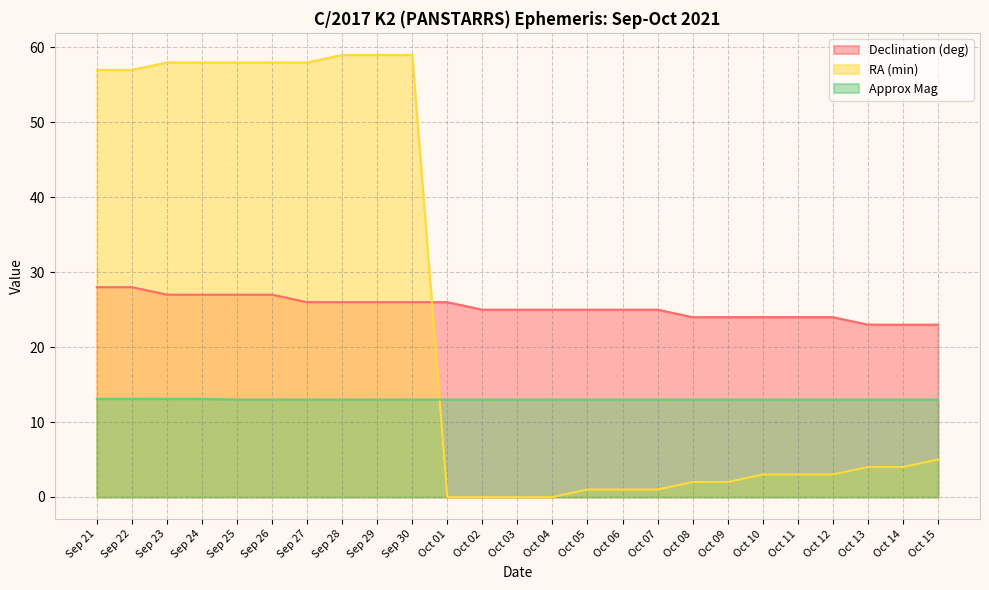

True or false: Declination (deg) and Approx Mag intersect in this chart.

False